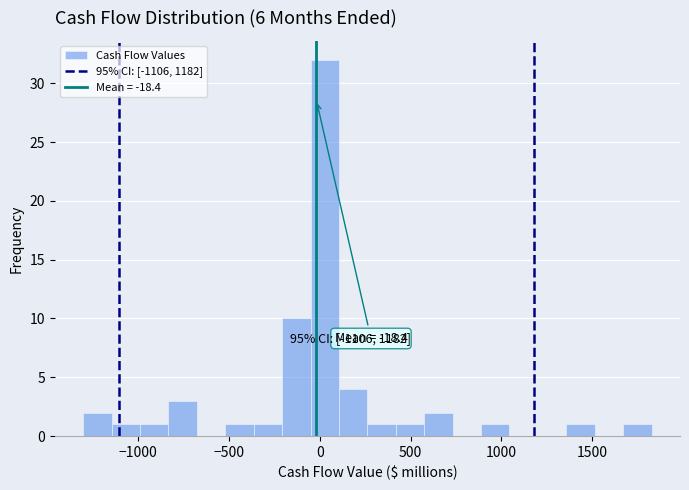

Read against the x-axis, roughly where is the centre of the tallest bar?

50